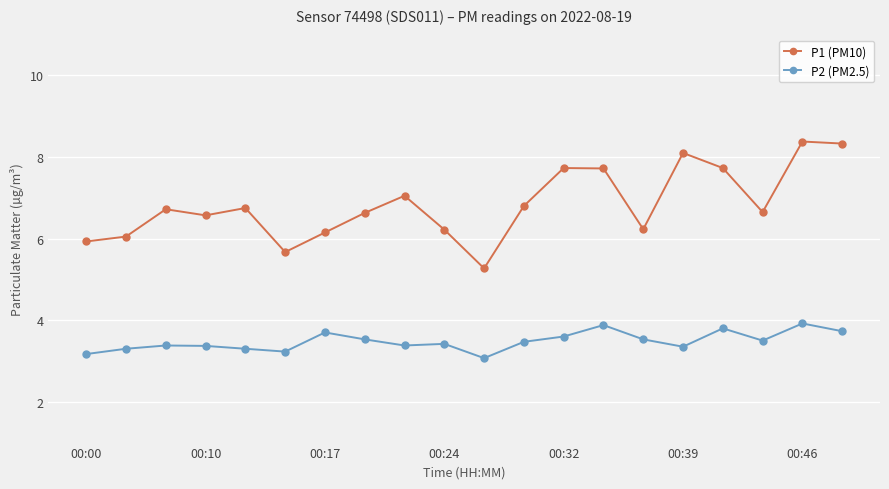

Rank the series by their maximum value, from lowest to highest.

P2 (PM2.5), P1 (PM10)